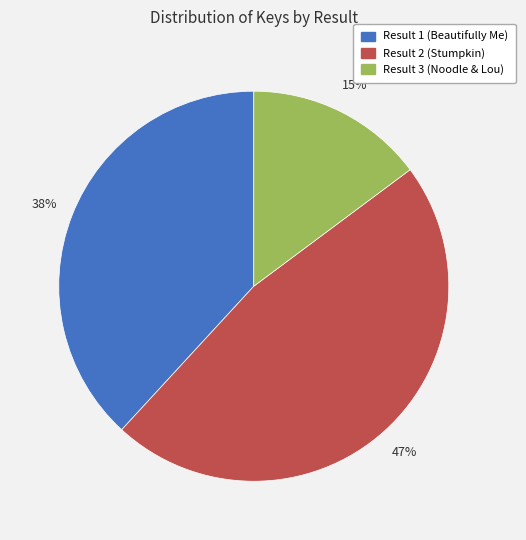

What is the largest slice in the pie chart?

Result 2 (Stumpkin)